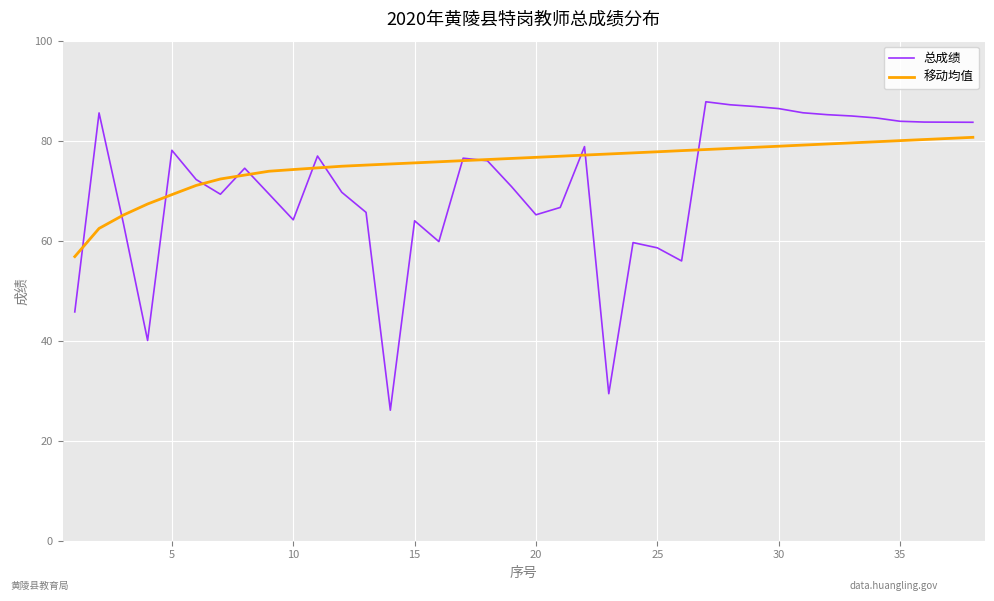

Which series has the largest range (max minus min)?

总成绩